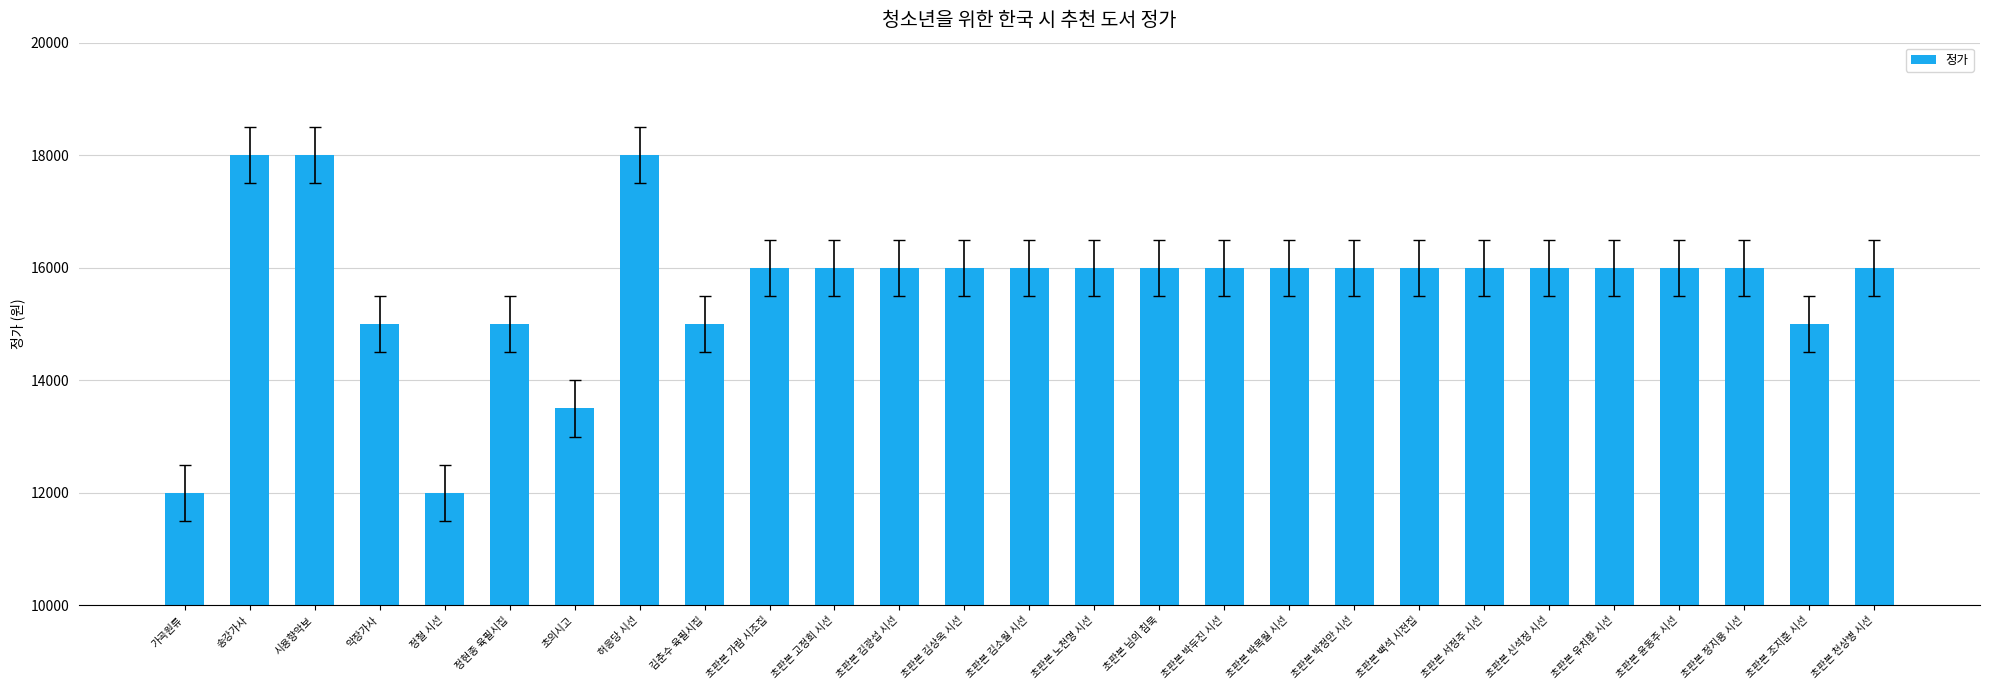

True or false: the data shows 16000 at 초판본 유치환 시선.

True